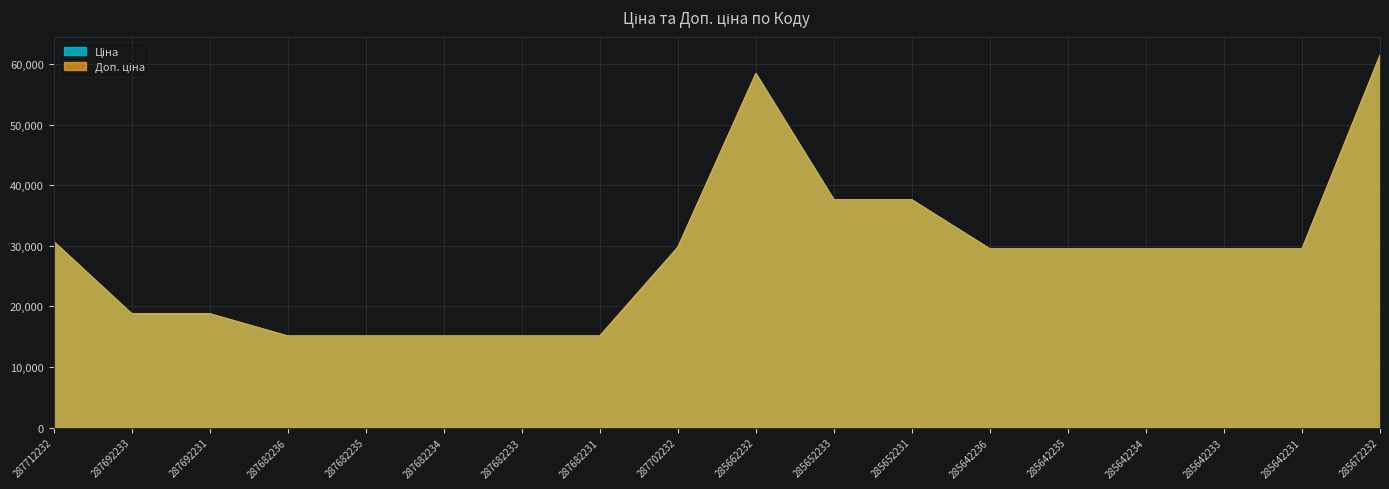

Reading left to right, what are all the values shown in this chart?

Ціна: 30717.1	18796.8	18796.8	15120.0	15120.0	15120.0	15120.0	15120.0	29747.2	58426.5	37593.6	37593.6	29491.5	29491.5	29491.5	29491.5	29491.5	61434.3
Доп. ціна: 30717.1	18796.8	18796.8	15120.0	15120.0	15120.0	15120.0	15120.0	29747.2	58426.5	37593.6	37593.6	29491.5	29491.5	29491.5	29491.5	29491.5	61434.3